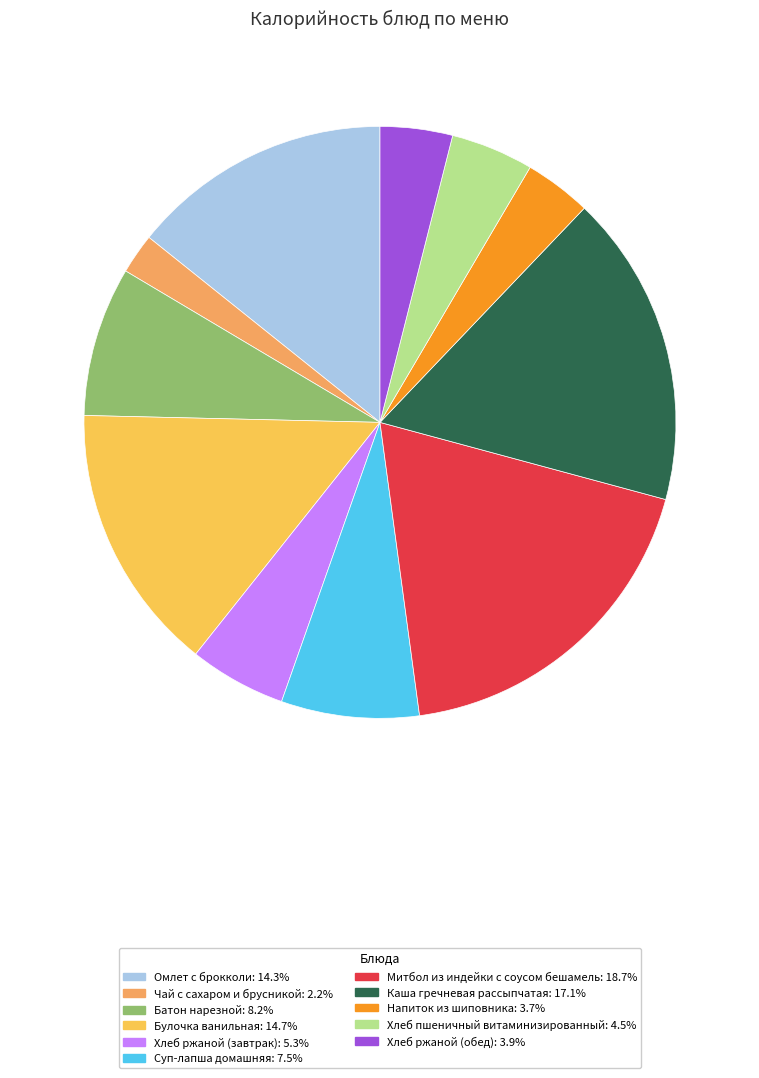

How many slices are in this pie chart?

11